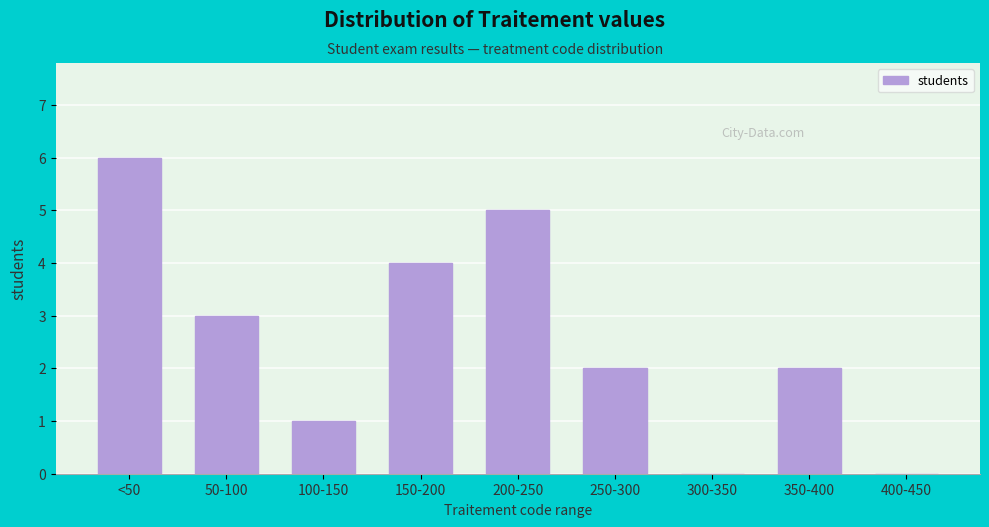

Reading left to right, transcribe all the data shown in this chart.

<50=6	50-100=3	100-150=1	150-200=4	200-250=5	250-300=2	300-350=0	350-400=2	400-450=0